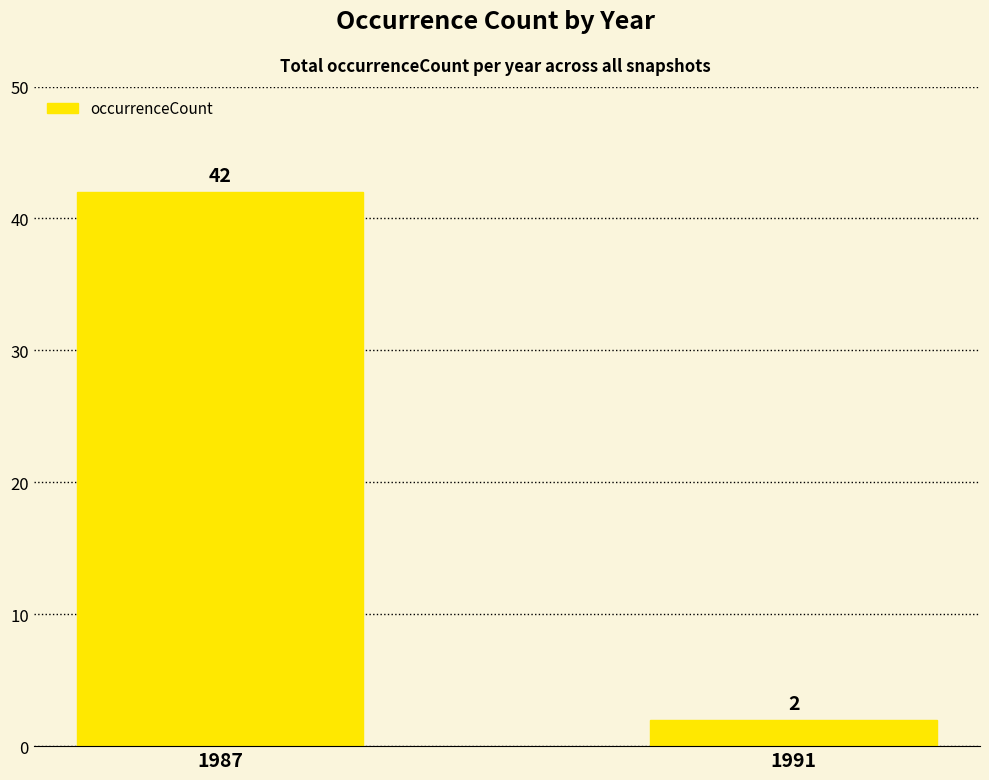

At which category does the chart reach its minimum across all series?

1991